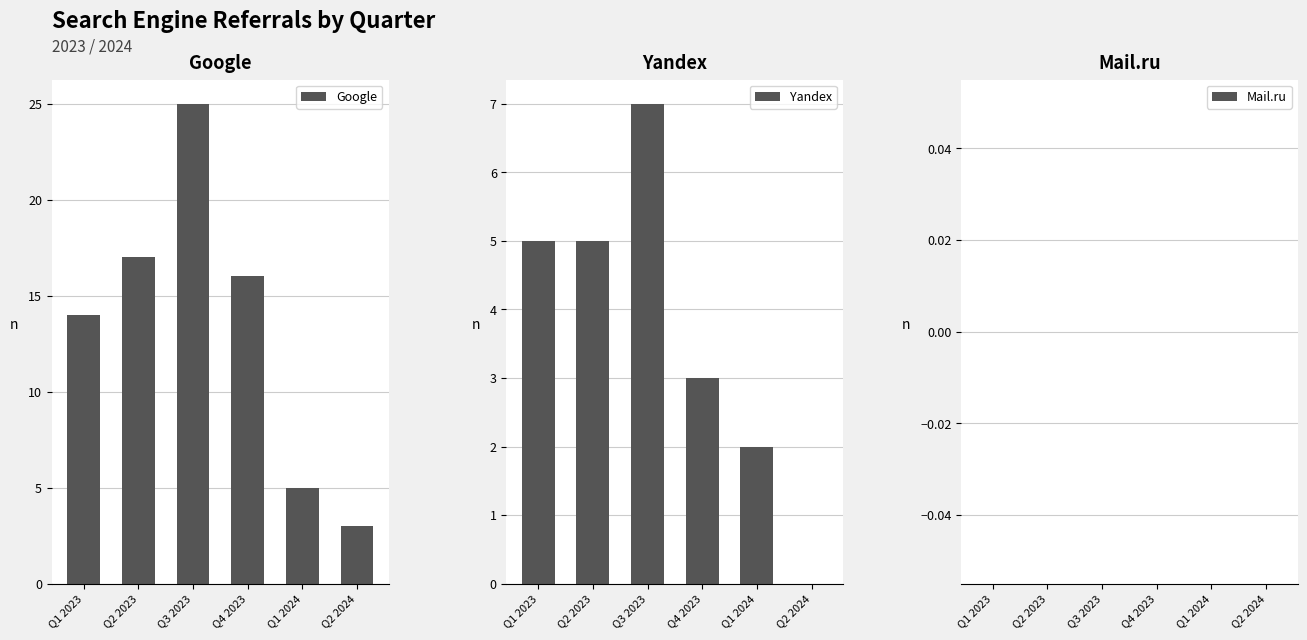

Which series has the widest spread of values?

Google